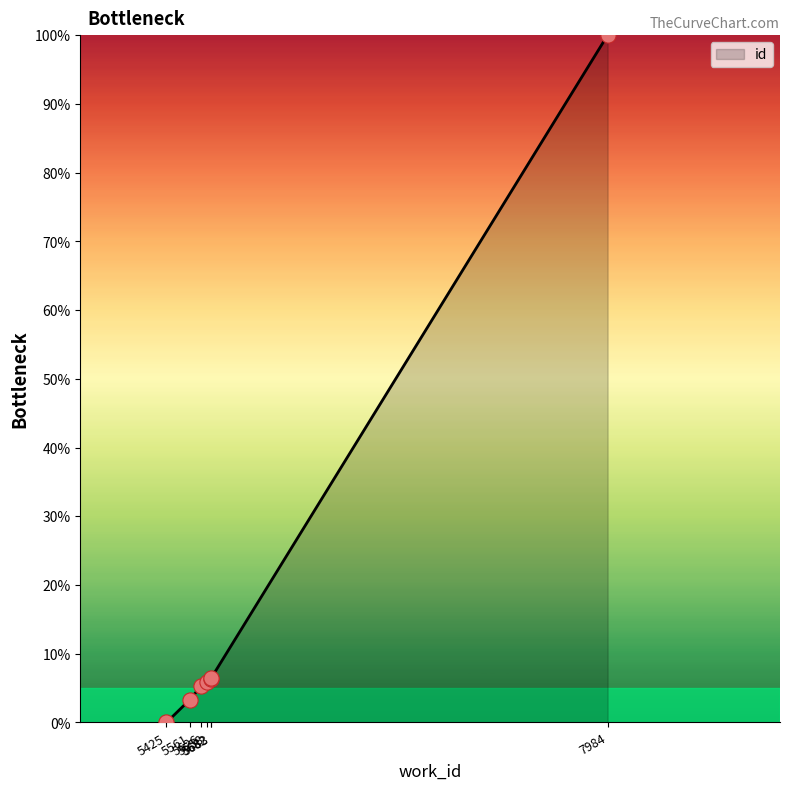

What is the change in value from 5626 to 5682?

+1.1